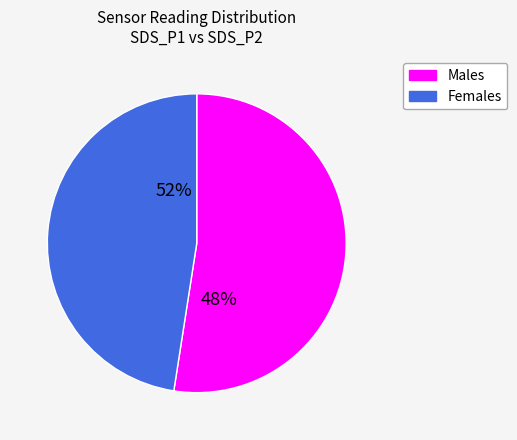

Between SDS_P2 and SDS_P1, which is larger?

SDS_P1